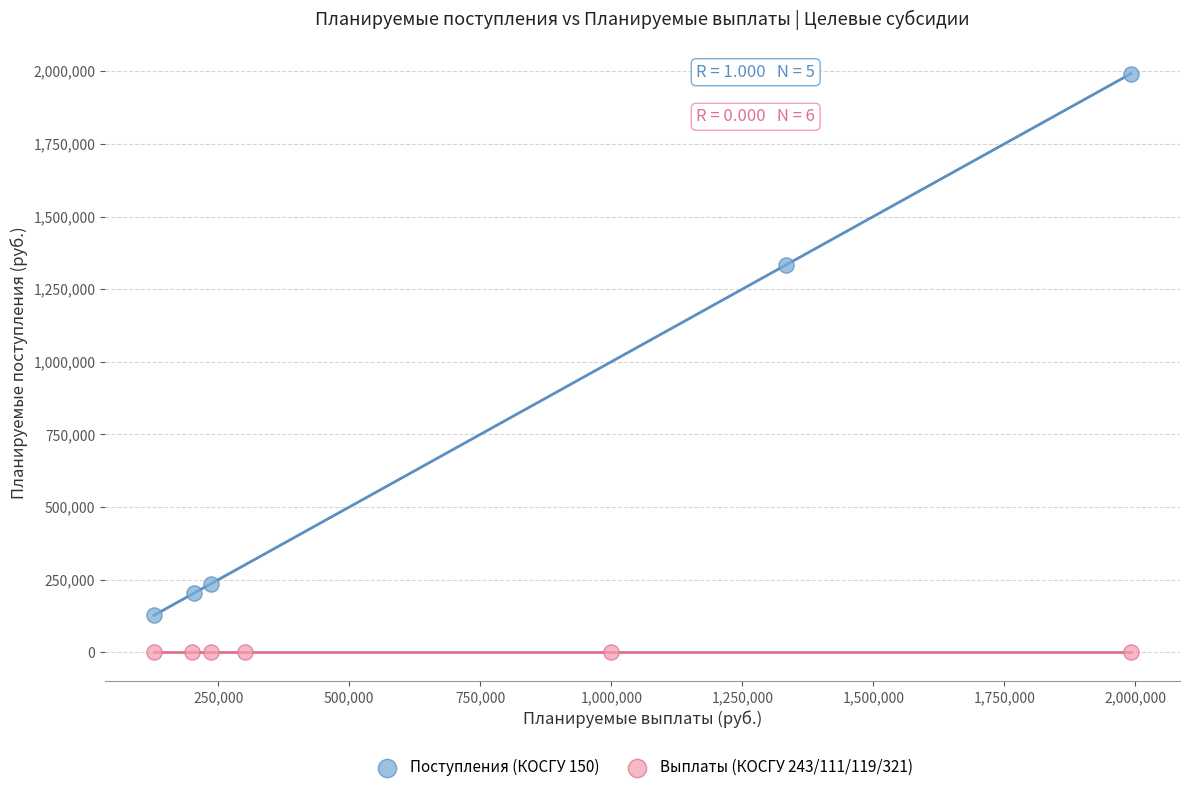

What are all the series names shown in the legend?

Поступления (КОСГУ 150), Выплаты (КОСГУ 243/111/119/321)